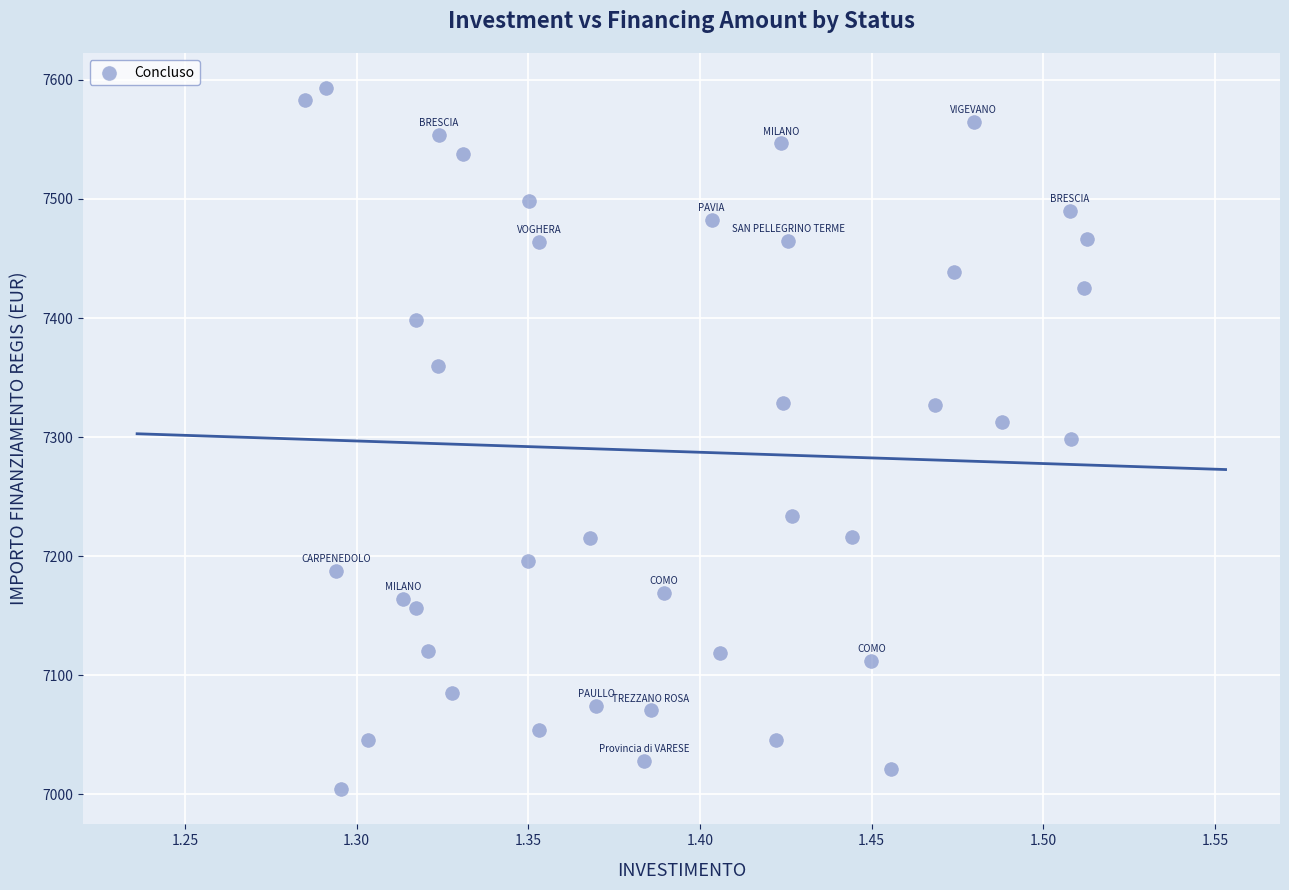

What is the range of Y values (max minus min)?

588.8